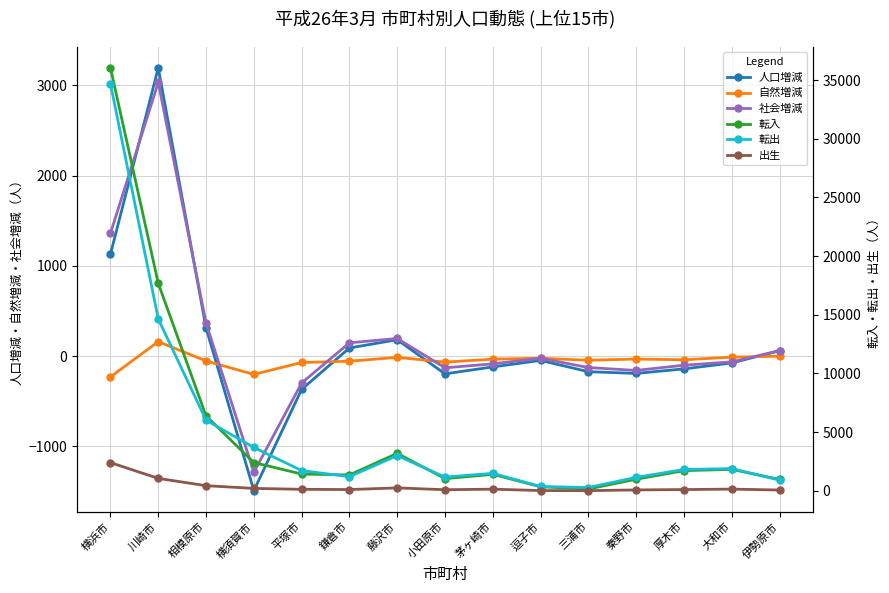

True or false: 人口増減 and 社会増減 cross at least once.

True